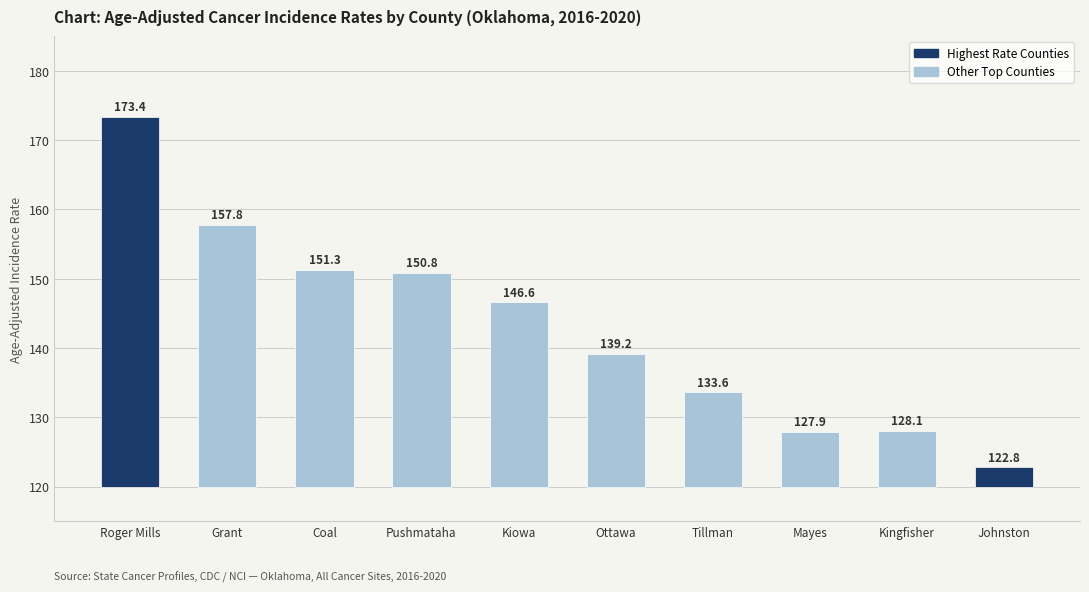

Where does the data first go above 26?

Roger Mills